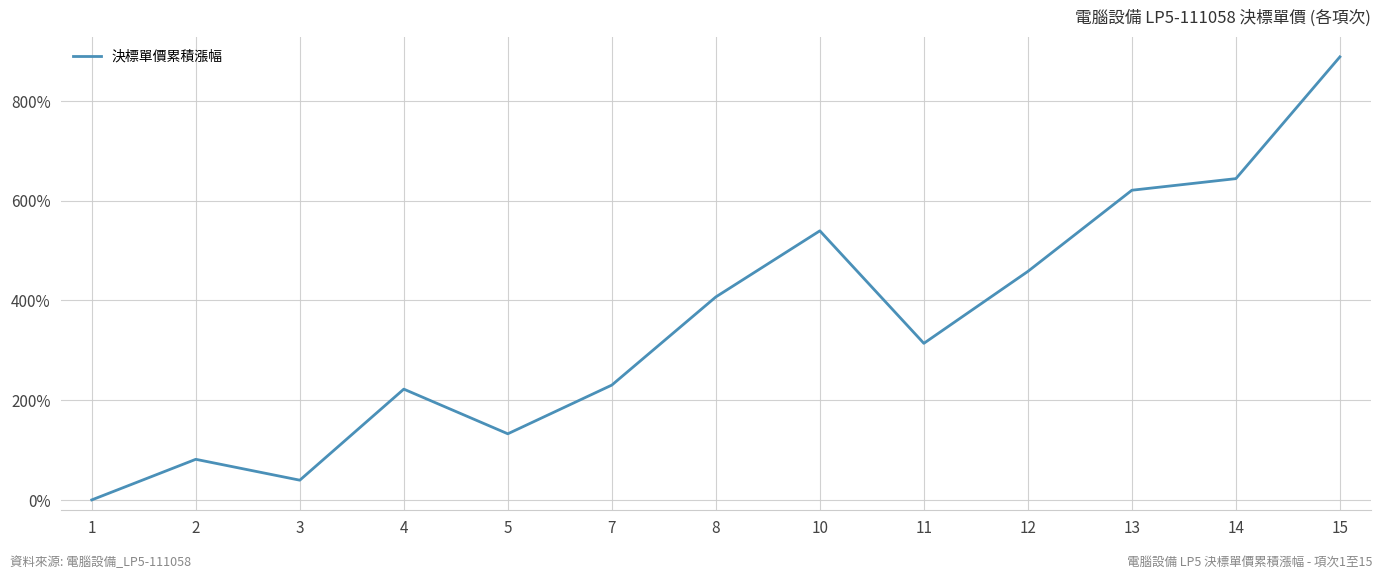

What is the greatest value displayed?

888.4